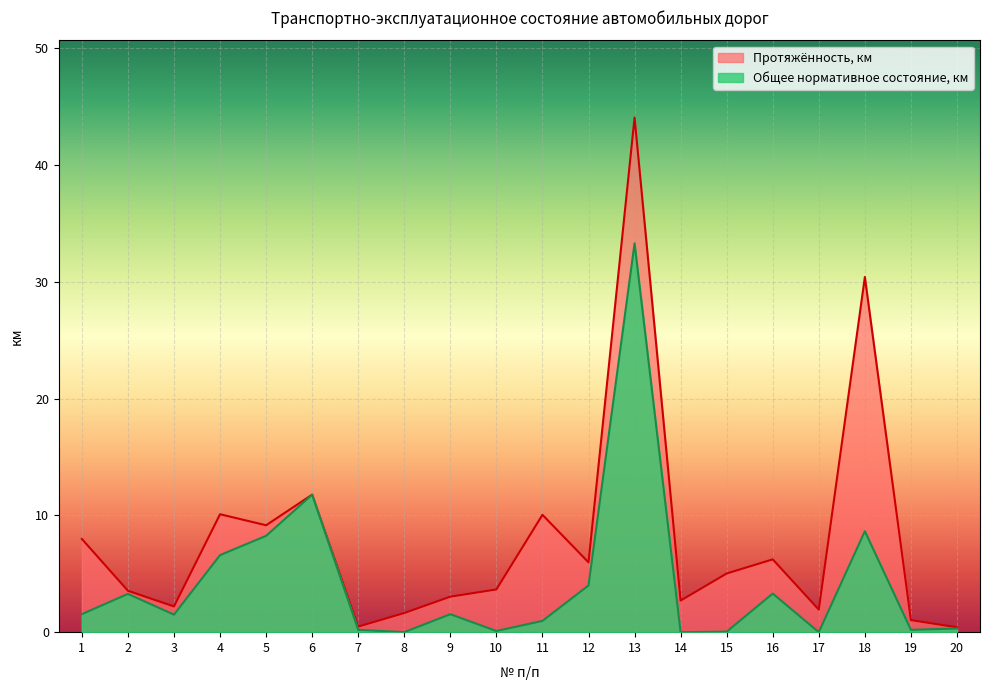

At which label does Протяжённость, км reach its peak?

13